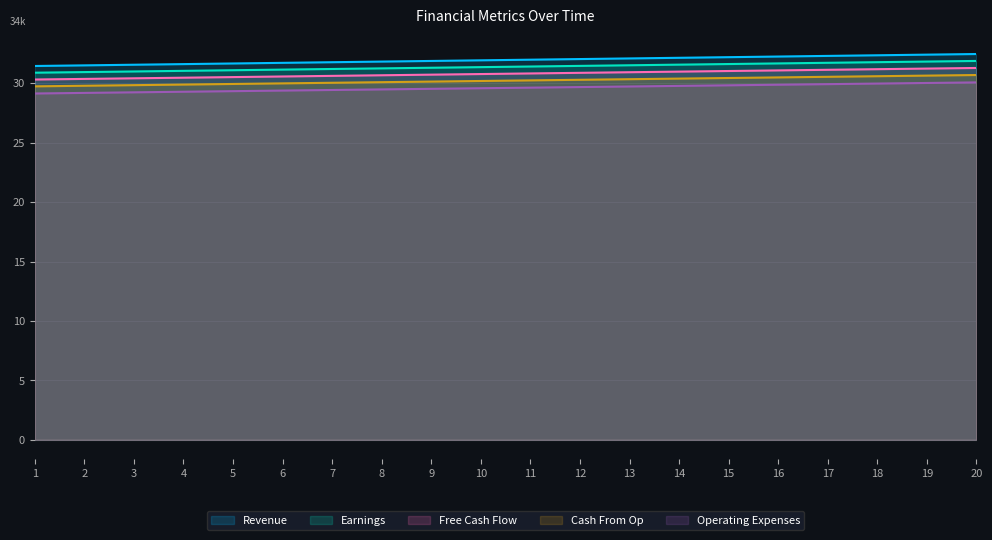

Between 6 and 14, which series saw the biggest shift?

Revenue